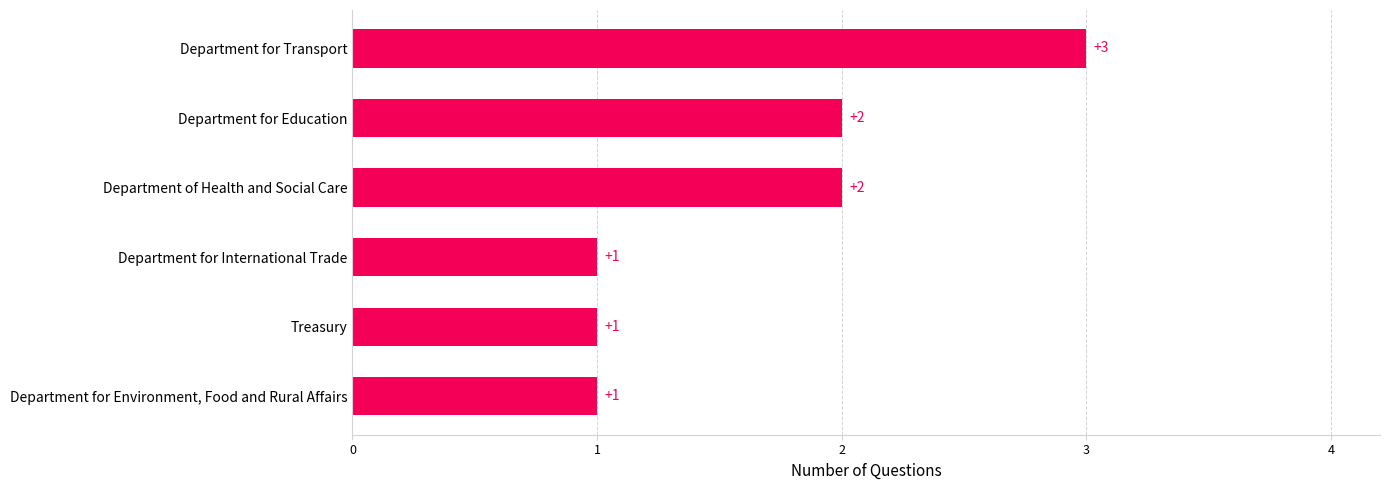

Reading bottom to top, list all the values displayed in this chart.

Department for Environment, Food and Rural Affairs=1	Treasury=1	Department for International Trade=1	Department of Health and Social Care=2	Department for Education=2	Department for Transport=3